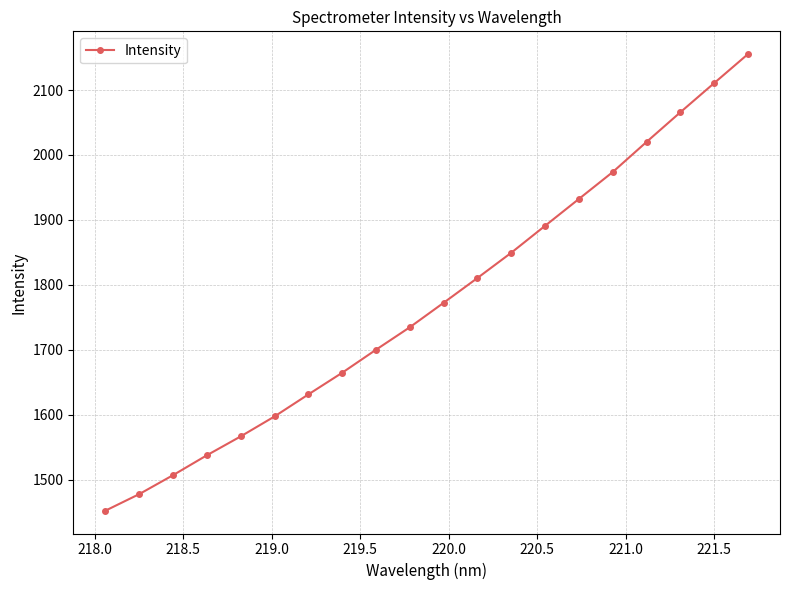

How many data points are less than 1772?

10